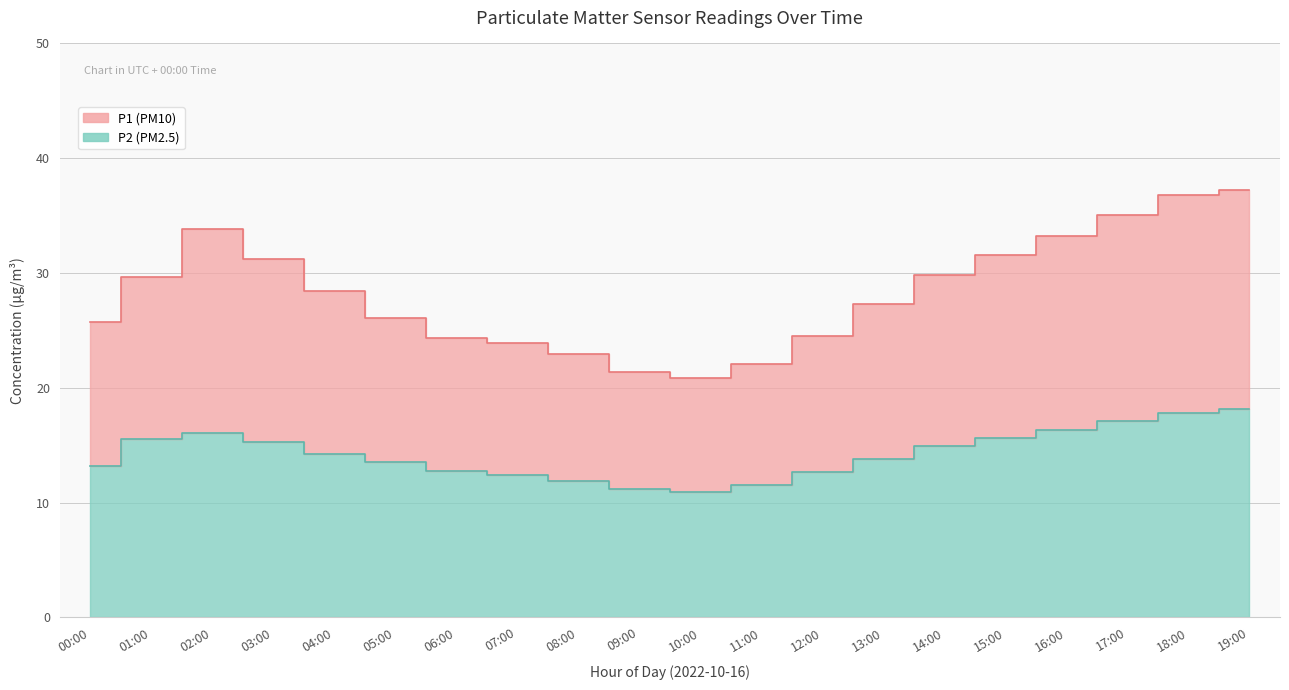

At which category does the chart reach its peak across all series?

19:00